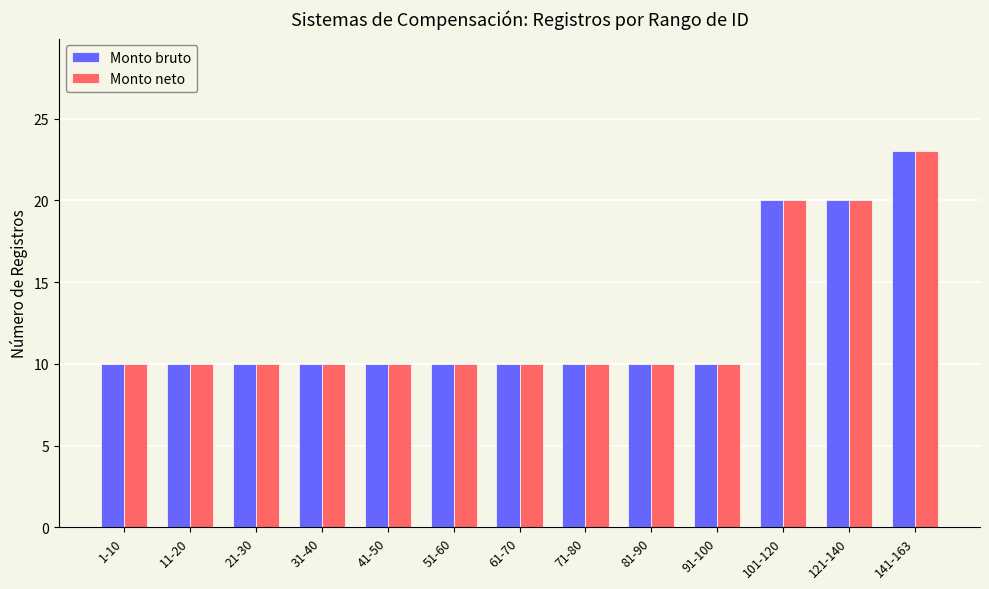

At which category is the sum across all series the highest?

141-163